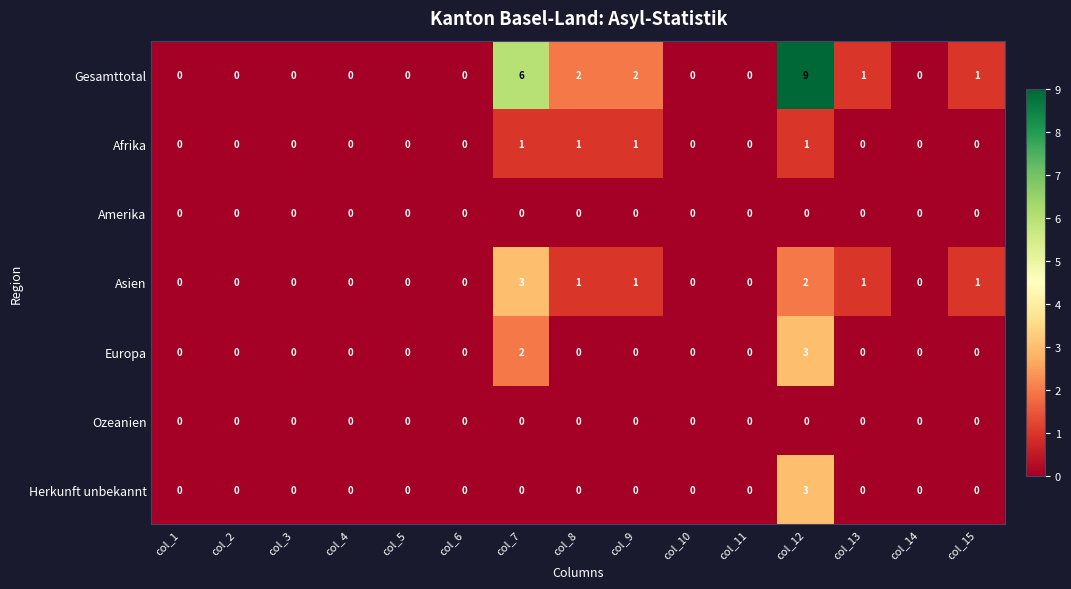

What is the difference between the maximum and second lowest values in the Europa series?

3